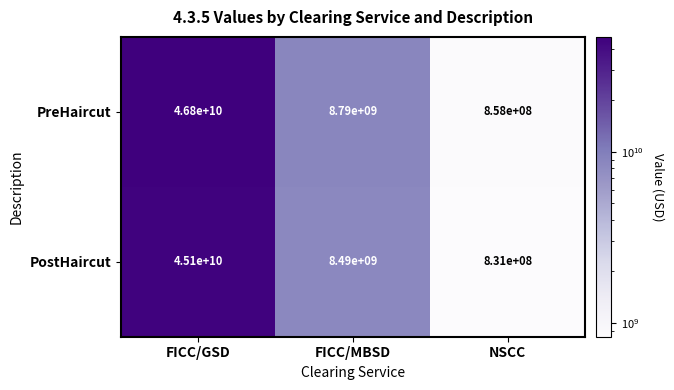

True or false: PreHaircut has a value of 421688015 at NSCC.

False